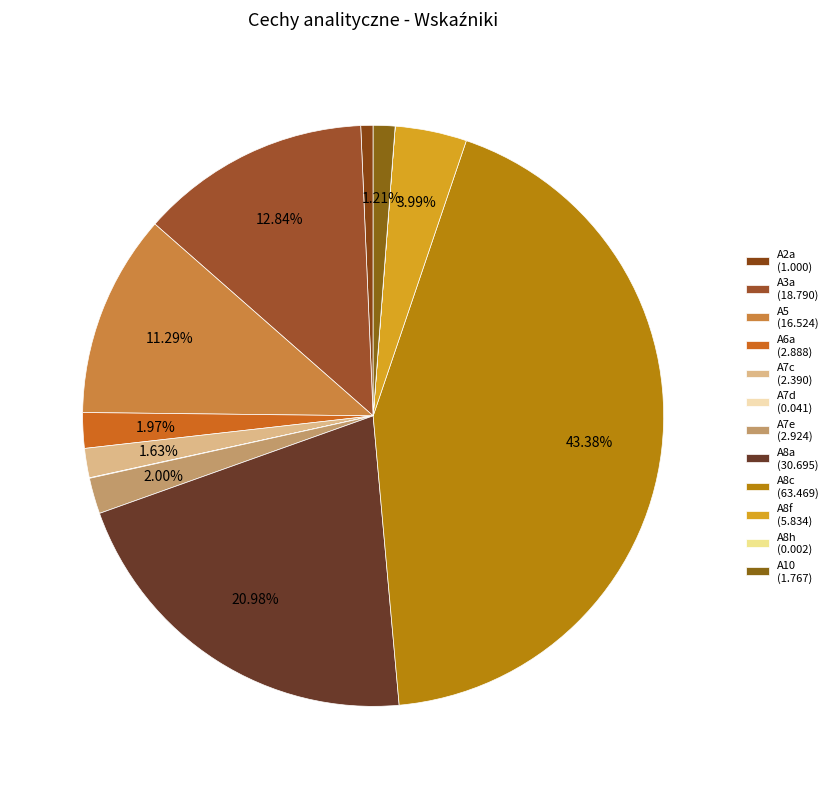

What is the ratio of the value at A8f to the value at A8a?

0.2